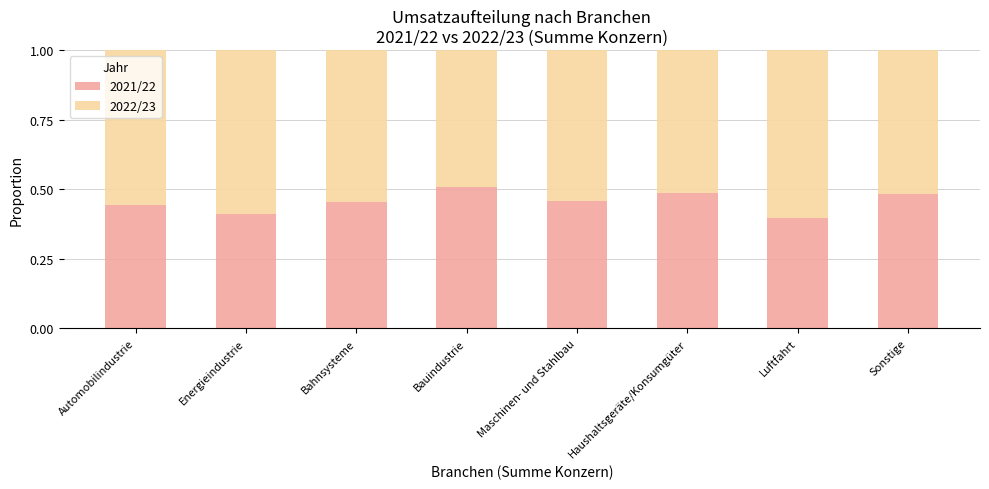

What is the sum of the 2021/22 values at Automobilindustrie and Energieindustrie?

0.9